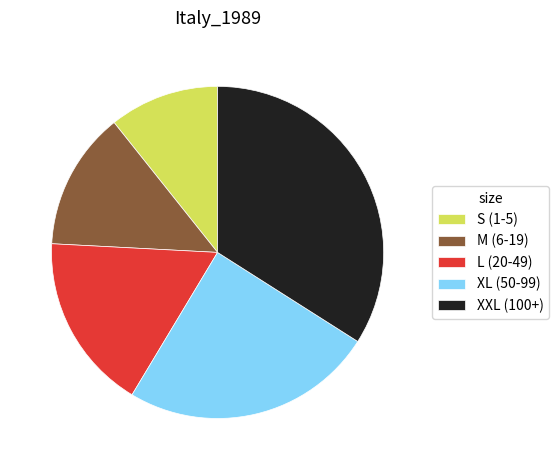

True or false: M (6-19) accounts for 23% of the total.

False